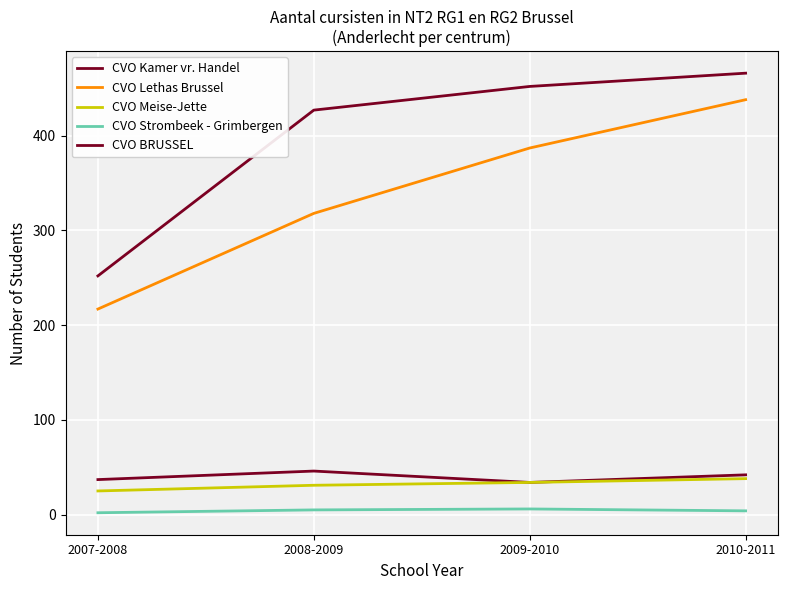

Rank the series by their maximum value, from highest to lowest.

CVO BRUSSEL, CVO Lethas Brussel, CVO Kamer vr. Handel, CVO Meise-Jette, CVO Strombeek - Grimbergen